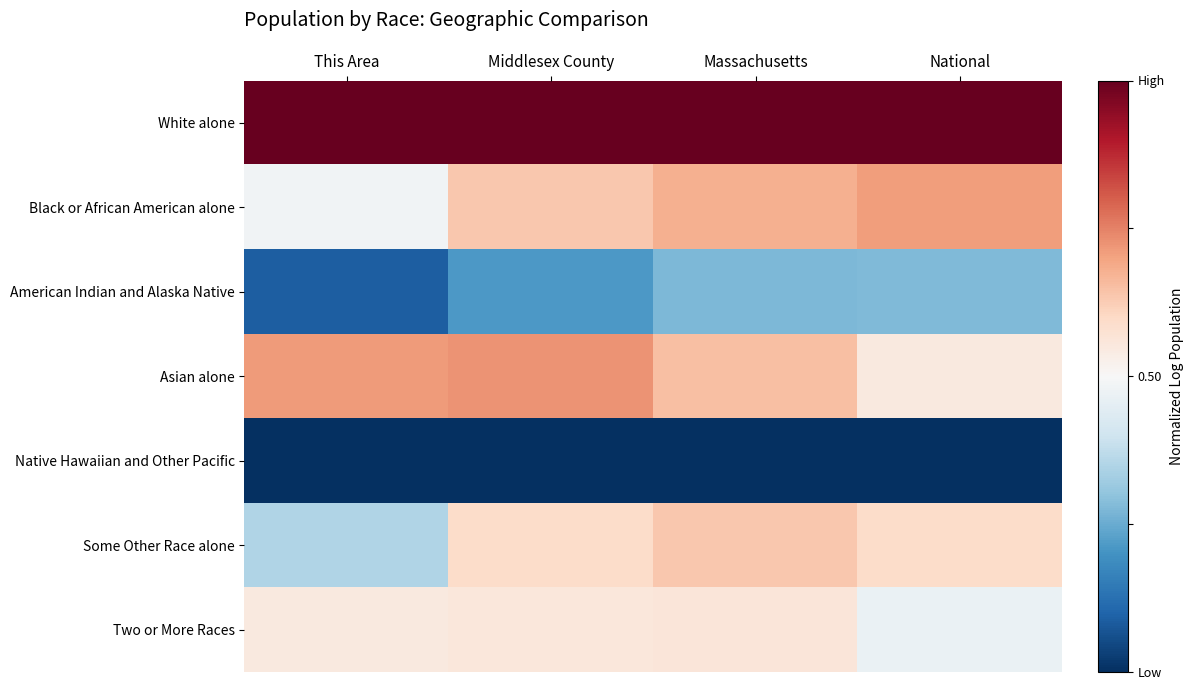

What is the total value across all series at This Area?

3.2